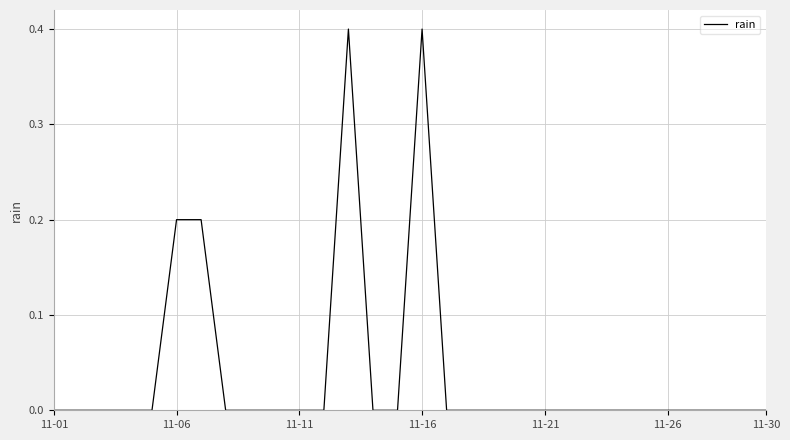

What is the greatest value displayed?

0.4